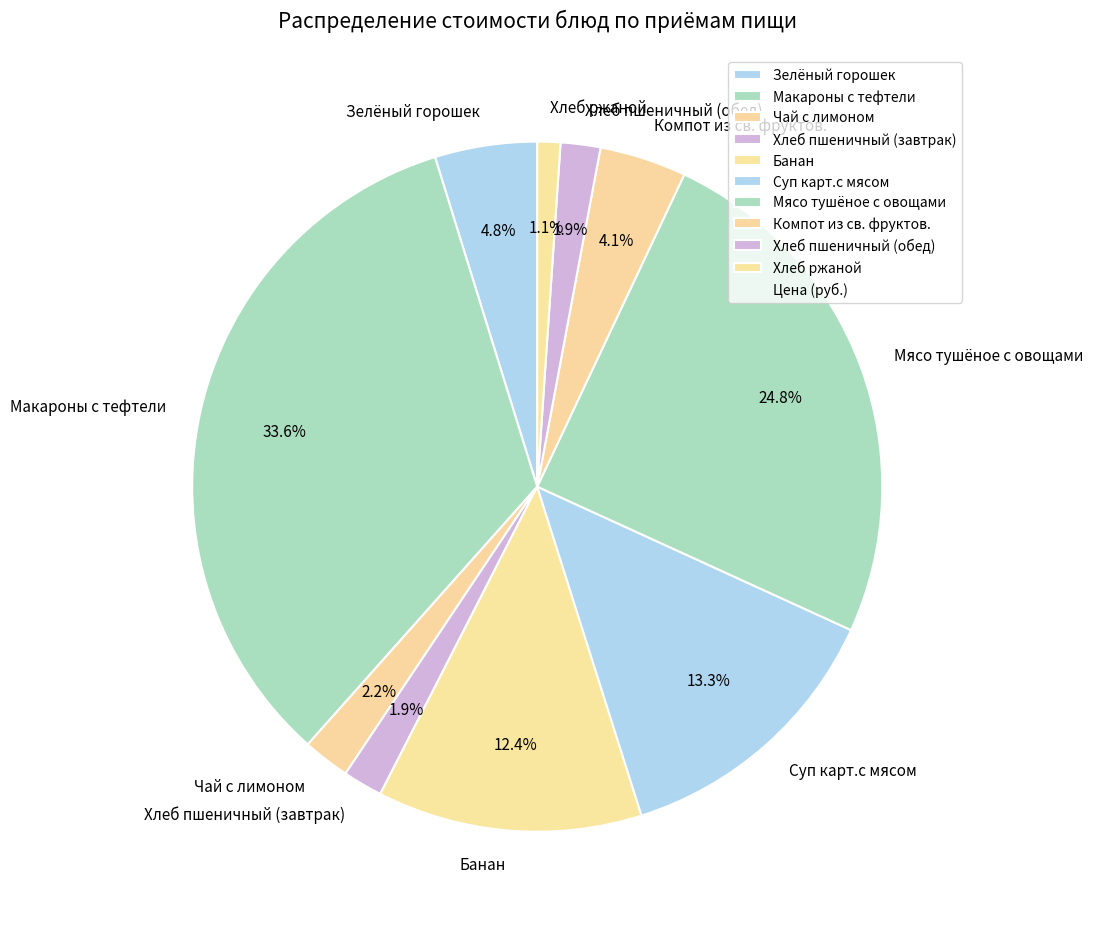

What percentage is the Компот из св. фруктов. slice, to the nearest percent?

4%